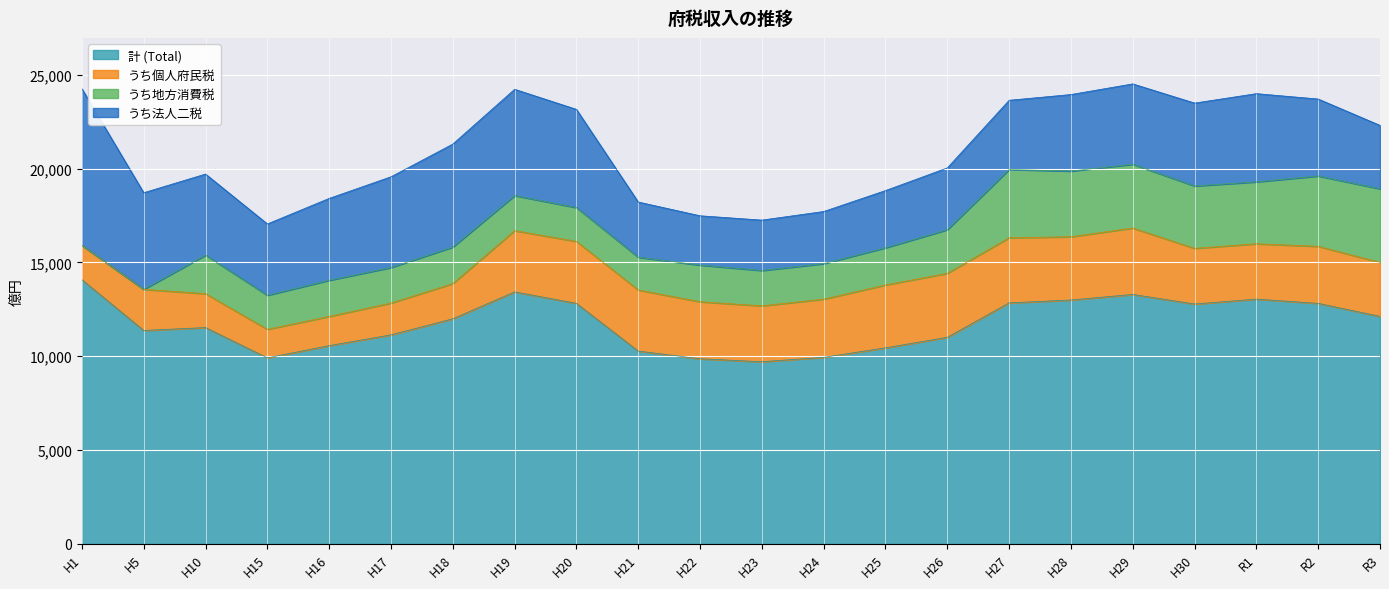

At which label is うち法人二税 closest to 5490?

H18